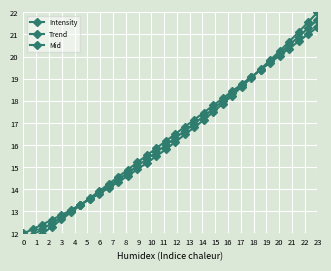

The Intensity series shows 26.3 at 15. True or false?

False